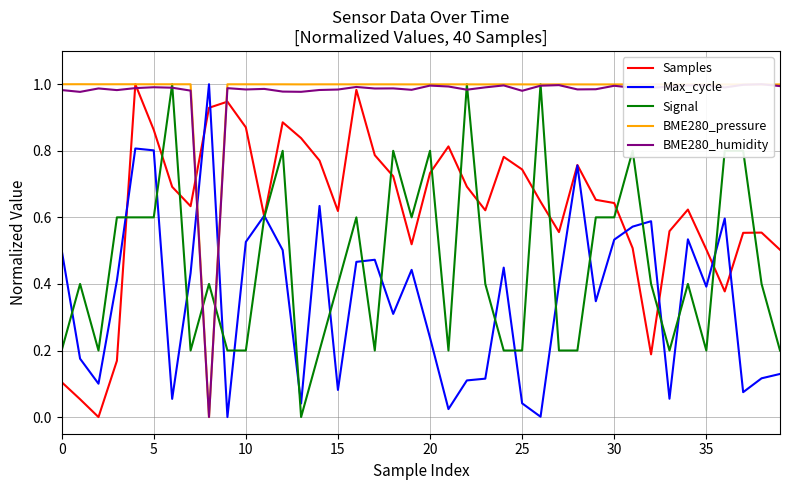

What is the total value across all series at 35?

3.2